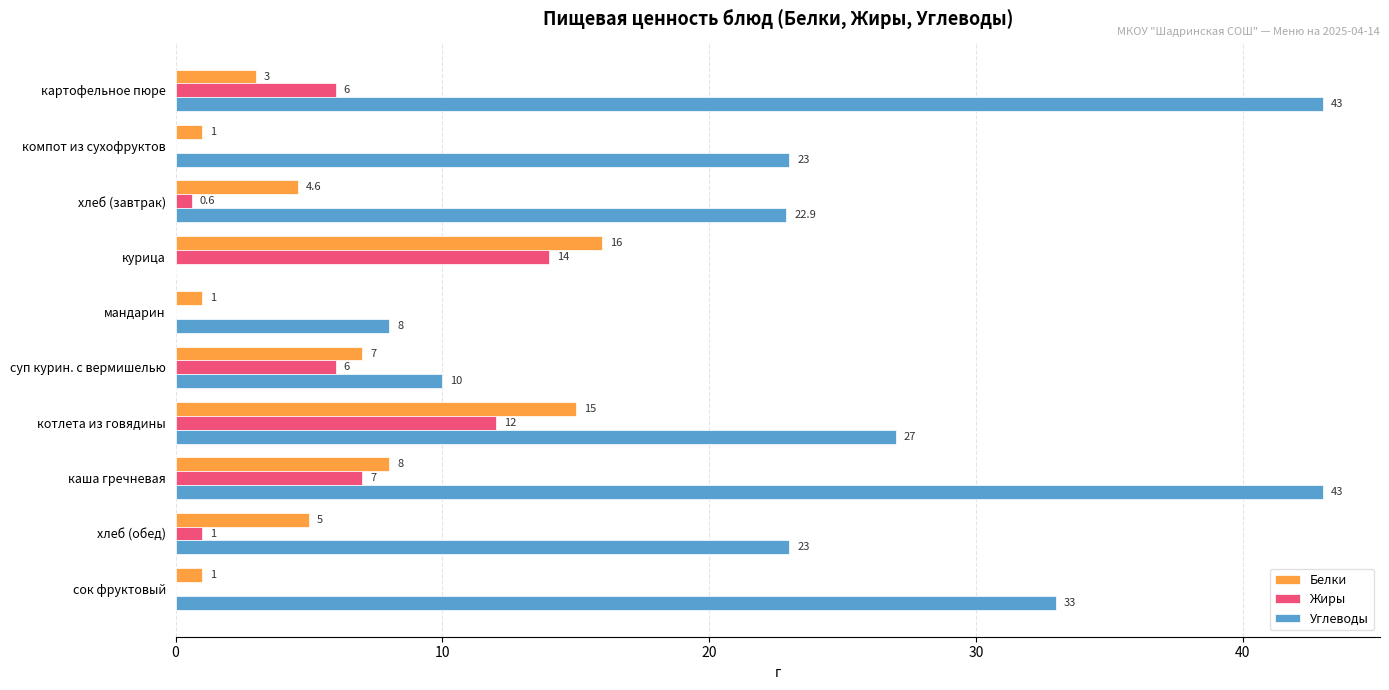

The Углеводы series shows 23.0 at хлеб (обед). True or false?

True